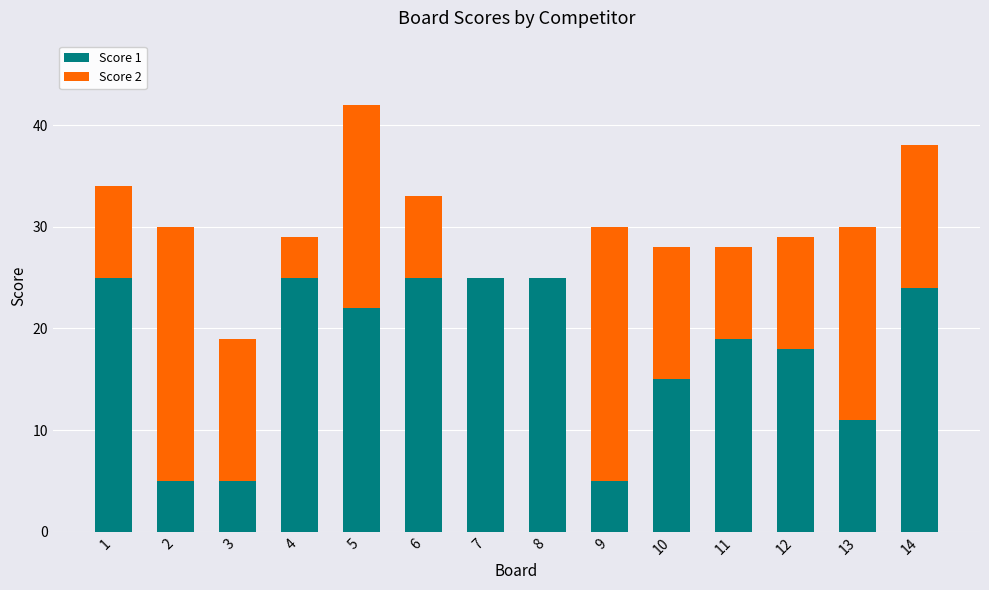

What is the total value across all series at 7?

25